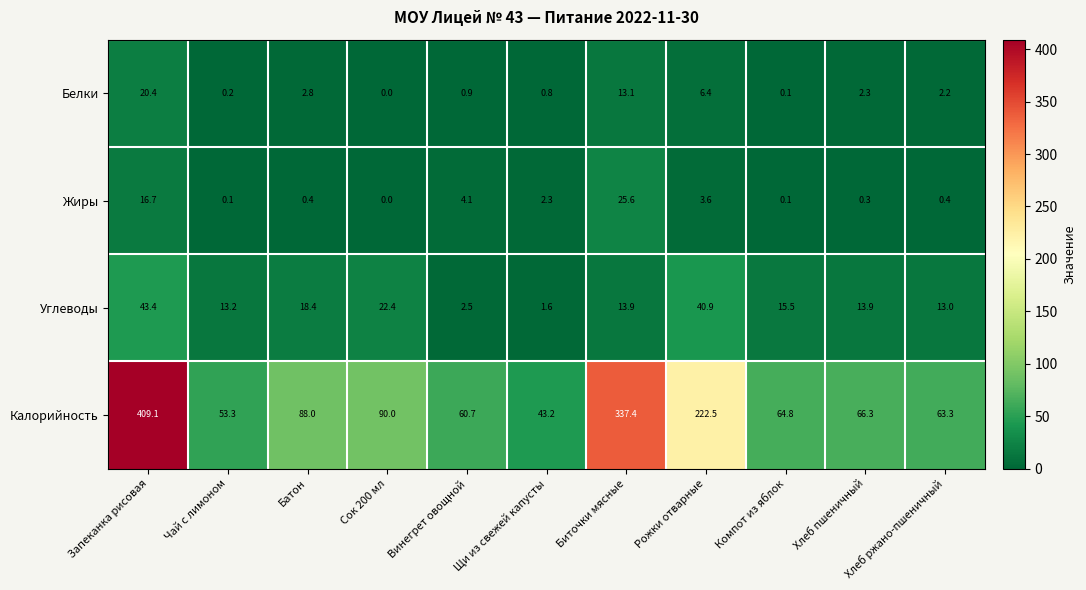

Is it true that Белки equals 8.2 at Сок 200 мл?

False